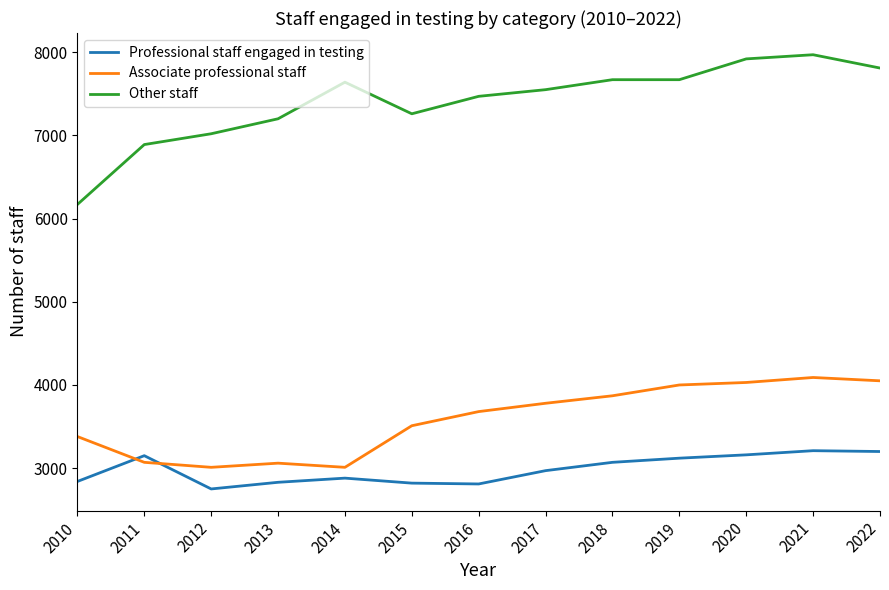

What is the maximum value for Other staff?

7970